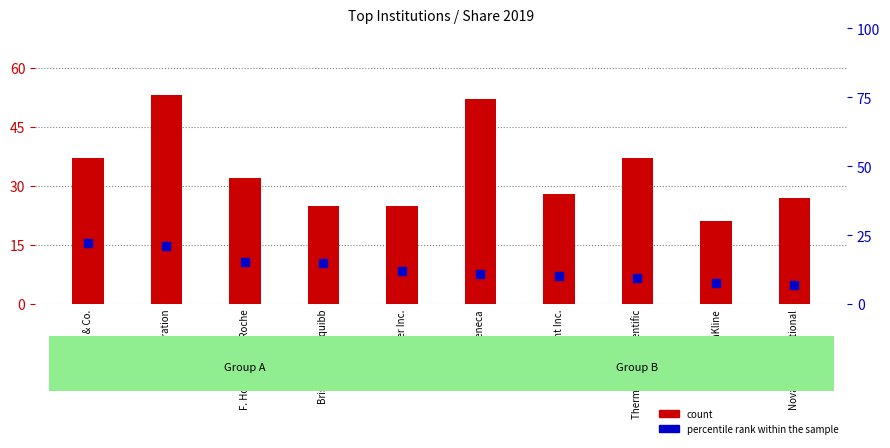

What are all the series names shown in the legend?

count, percentile rank within the sample